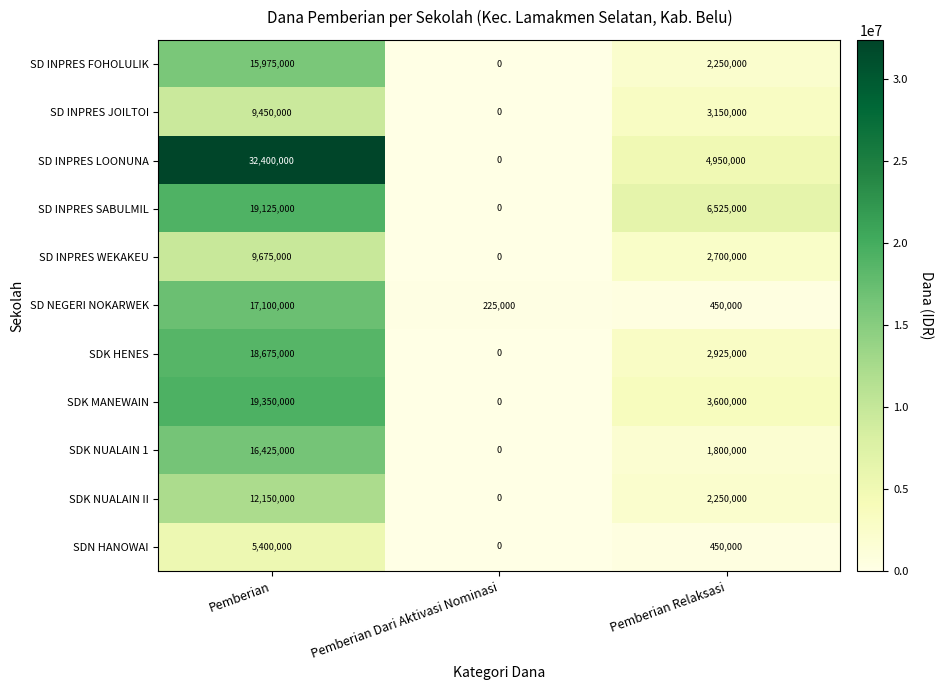

The value of SD INPRES WEKAKEU at Pemberian Dari Aktivasi Nominasi is 0. True or false?

True